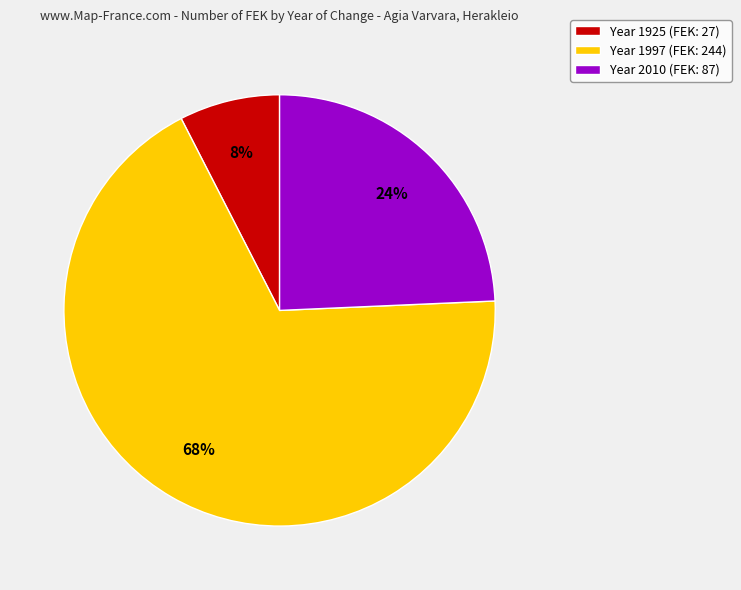

How many slices are in this pie chart?

3